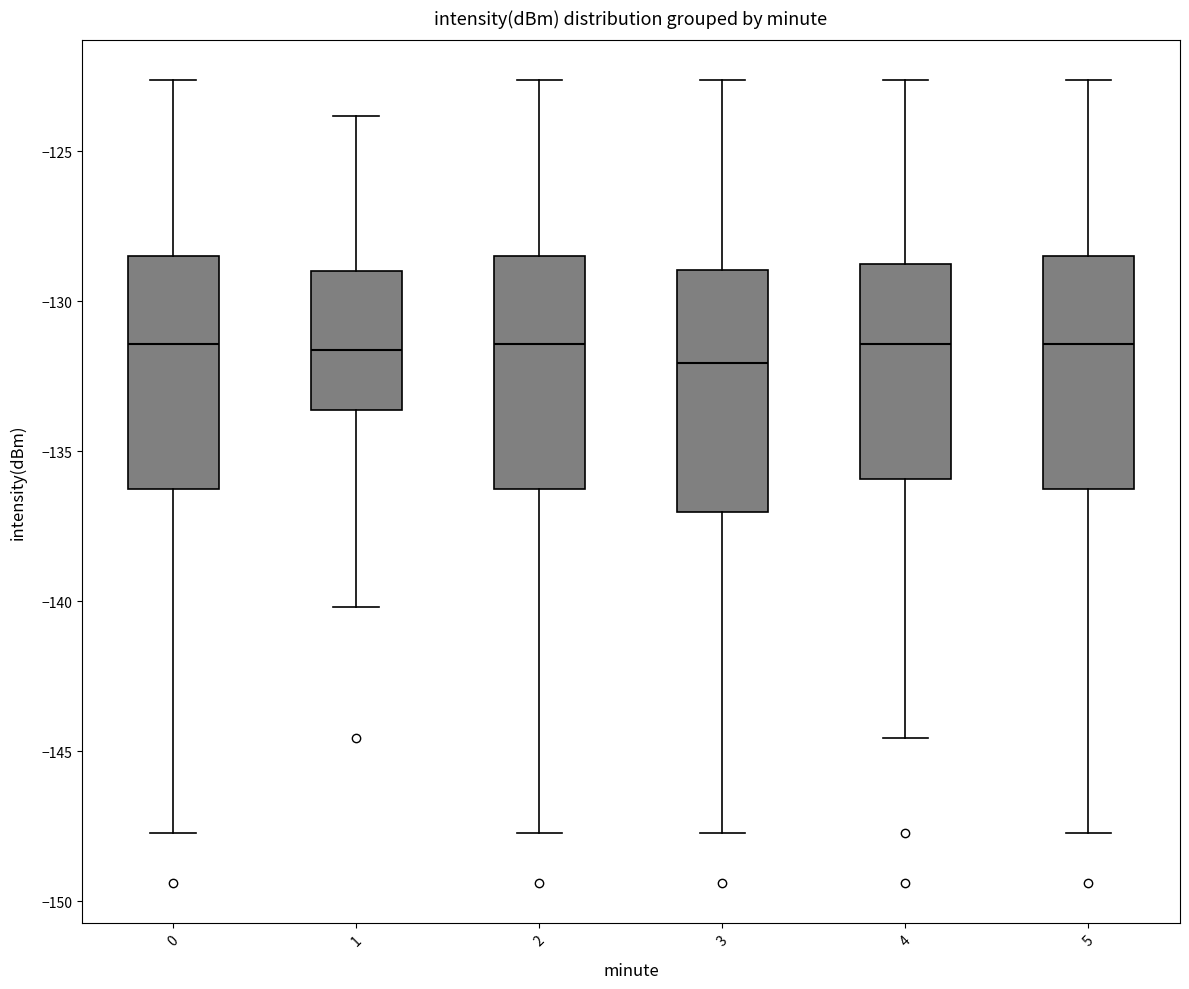

Reading left to right, read every box against the y-axis: the position of its median line, the range the box covers, and the ends of its whiskers. The values are not printed on the chart, so give them approximately, as read against the axis.

0: median -131.5, box -136.5 to -128.5, whiskers -147.5 to -122.5
1: median -131.5, box -133.5 to -129.0, whiskers -140.0 to -124.0
2: median -131.5, box -136.5 to -128.5, whiskers -147.5 to -122.5
3: median -132.0, box -137.0 to -129.0, whiskers -147.5 to -122.5
4: median -131.5, box -136.0 to -129.0, whiskers -144.5 to -122.5
5: median -131.5, box -136.5 to -128.5, whiskers -147.5 to -122.5